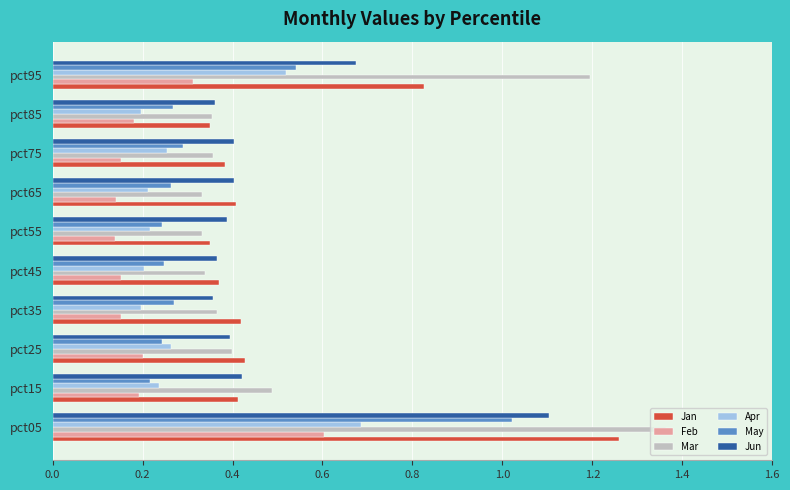

The value of May at pct95 is 0.9. True or false?

False